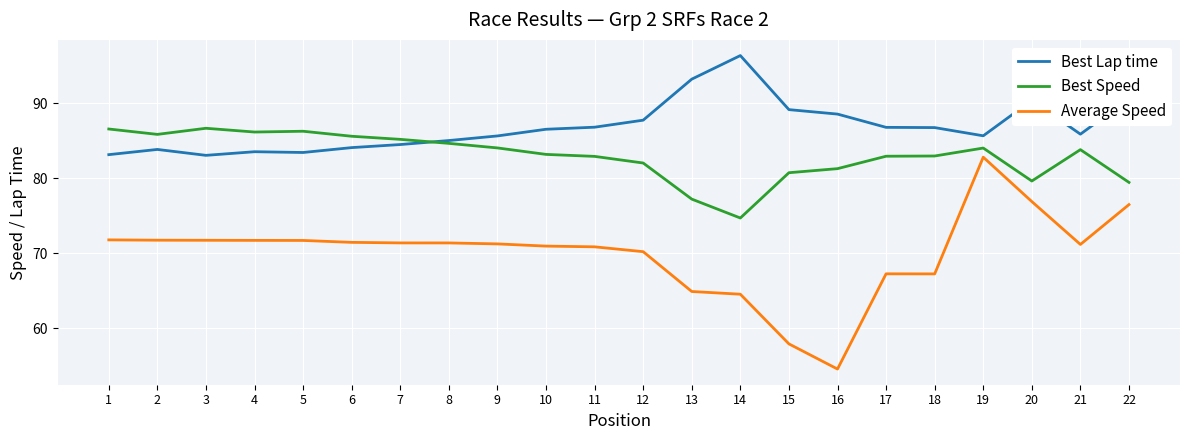

List the series in order of their overall mean, lowest first.

Average Speed, Best Speed, Best Lap time